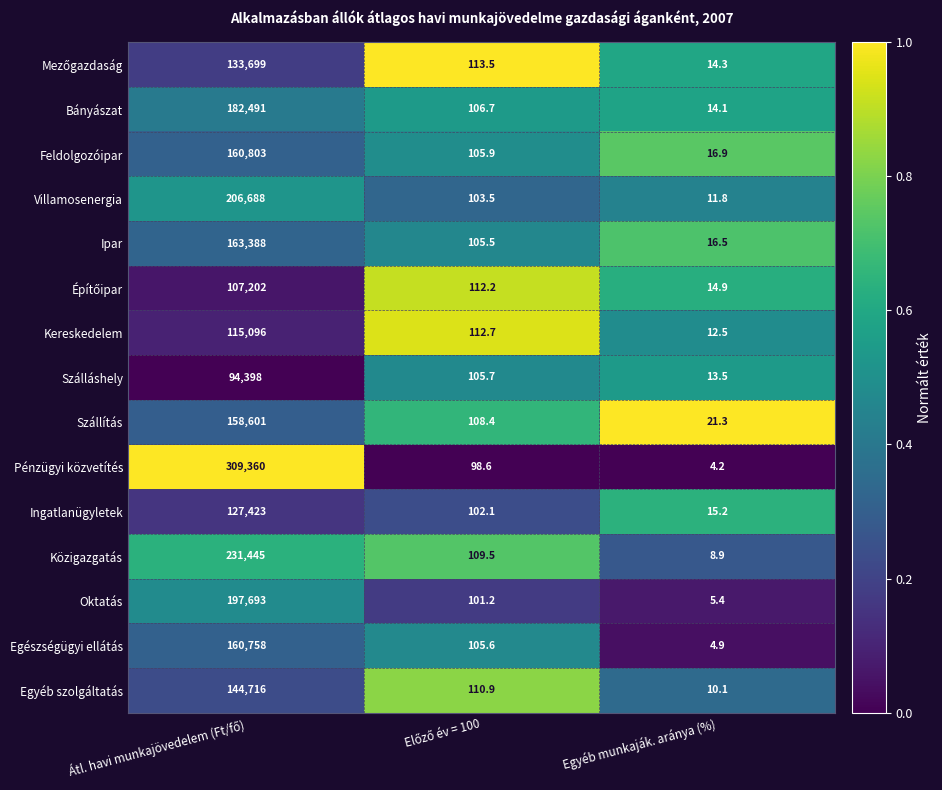

What is the difference between the maximum and minimum values in the Szálláshely series?

94384.5